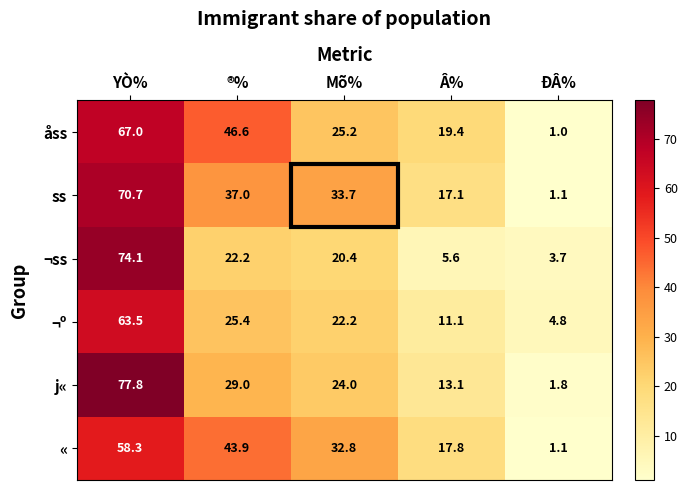

At which label does j« first exceed 24?

YÒ%